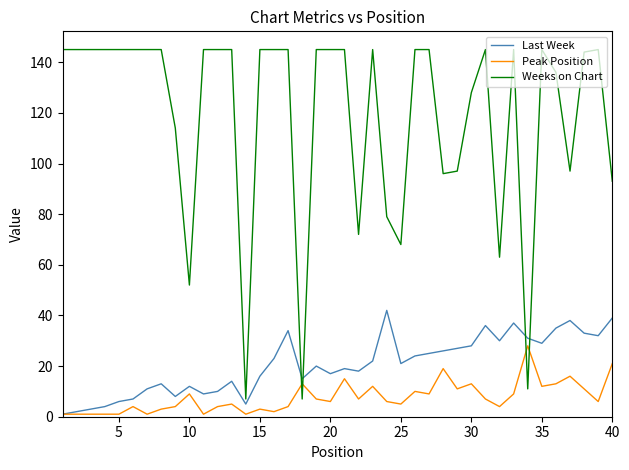

How many intersections are there between Weeks on Chart and Peak Position?

4